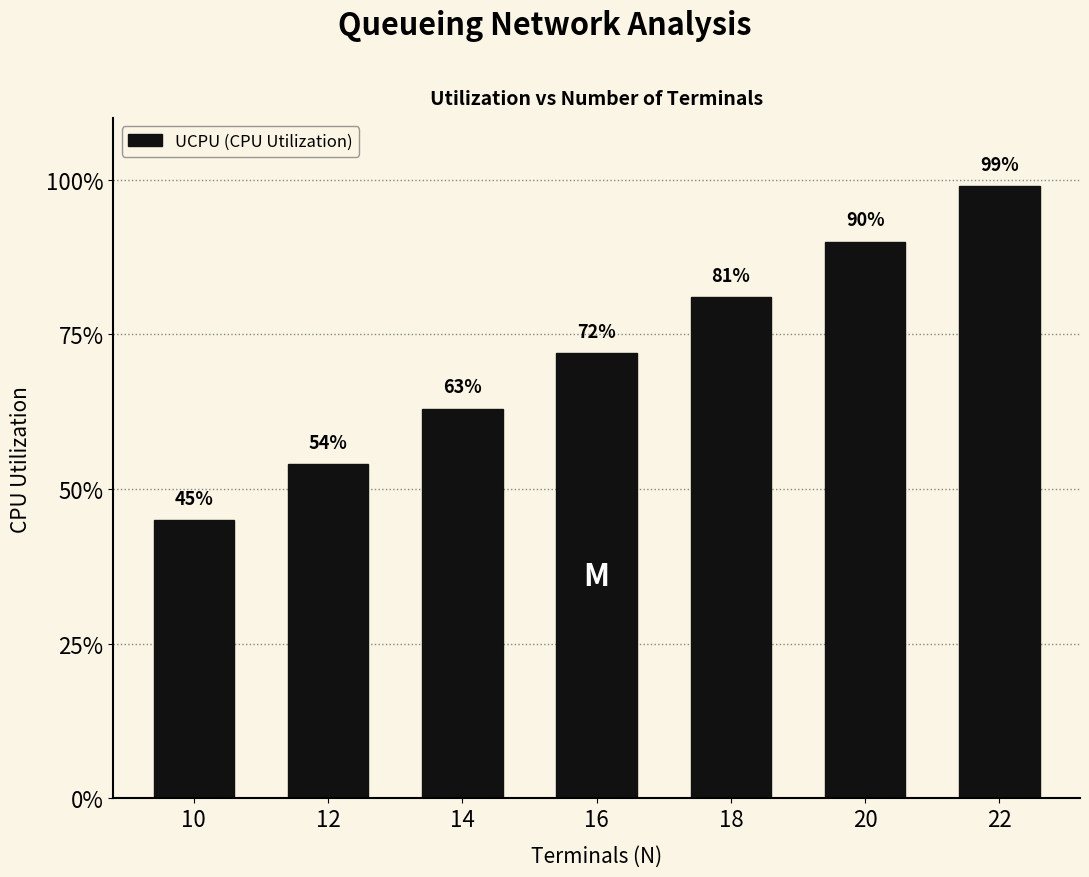

What is the difference between the maximum and second lowest values?

0.4